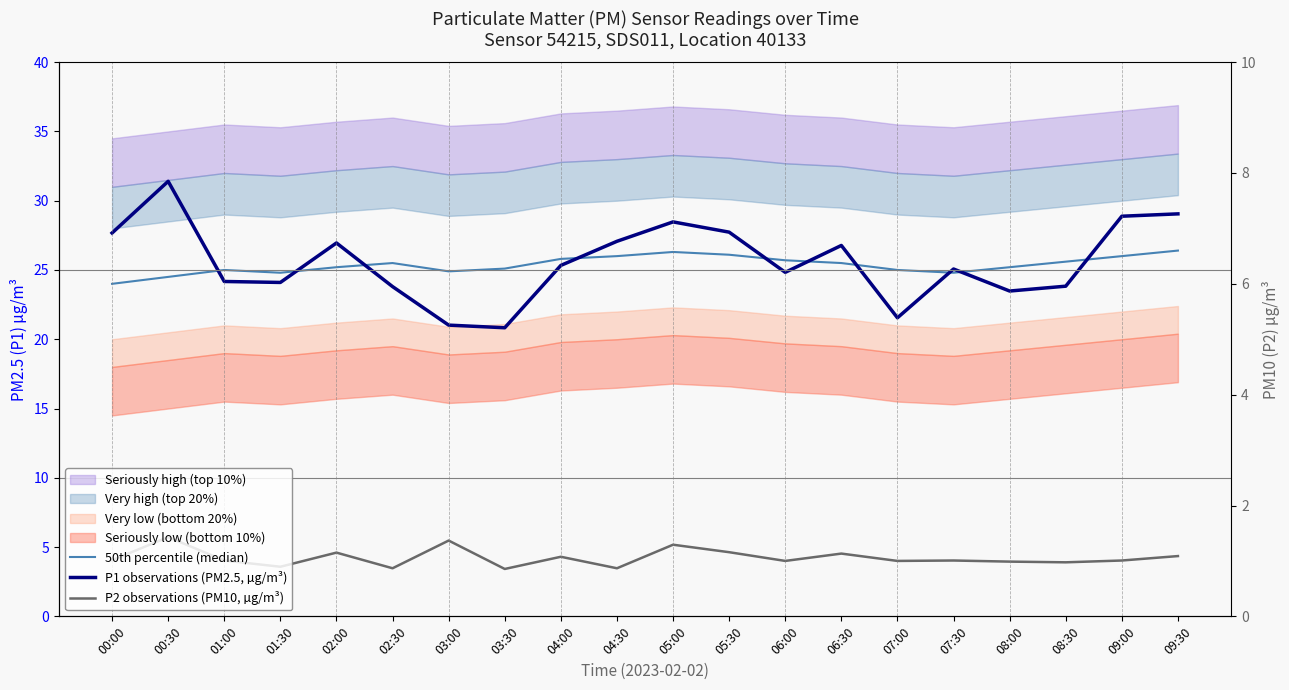

What is the approximate value of P1 observations (PM2.5, µg/m³) at 07:30?

25.1